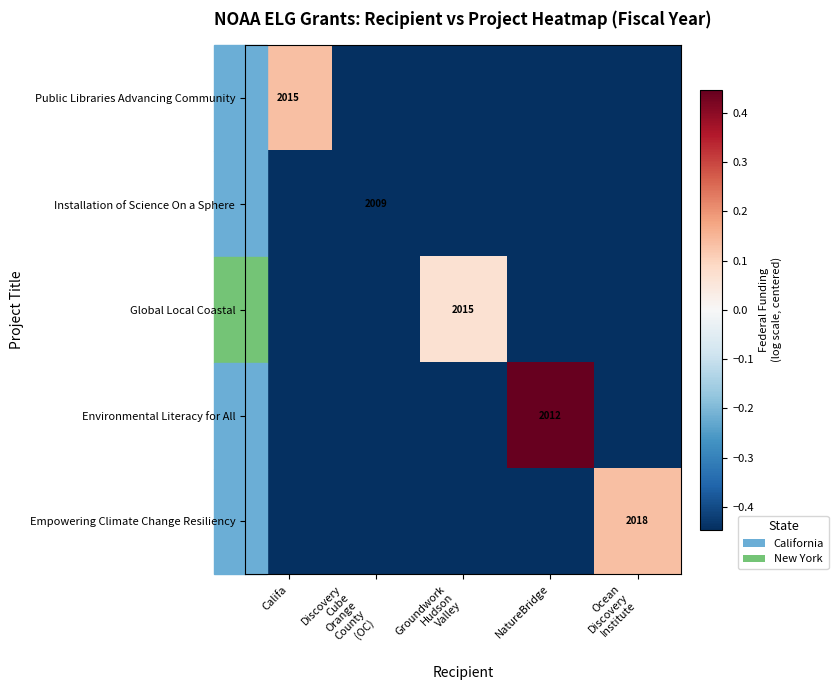

At which label does Public Libraries Advancing Community reach its peak?

Califa